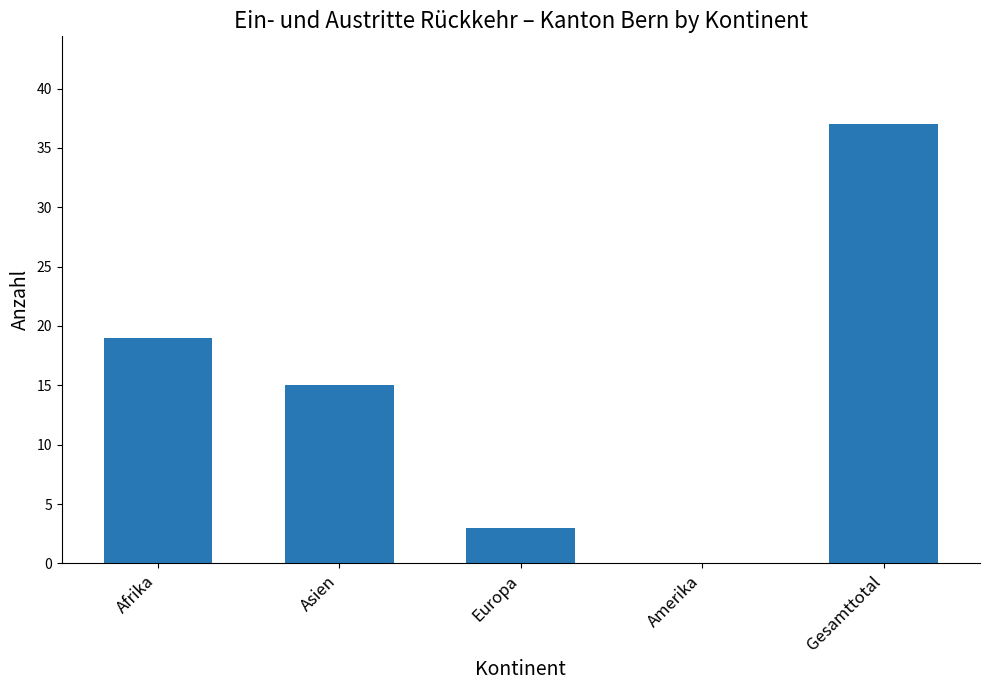

Approximately how many times larger is the value at Afrika compared to Gesamttotal?

0.5